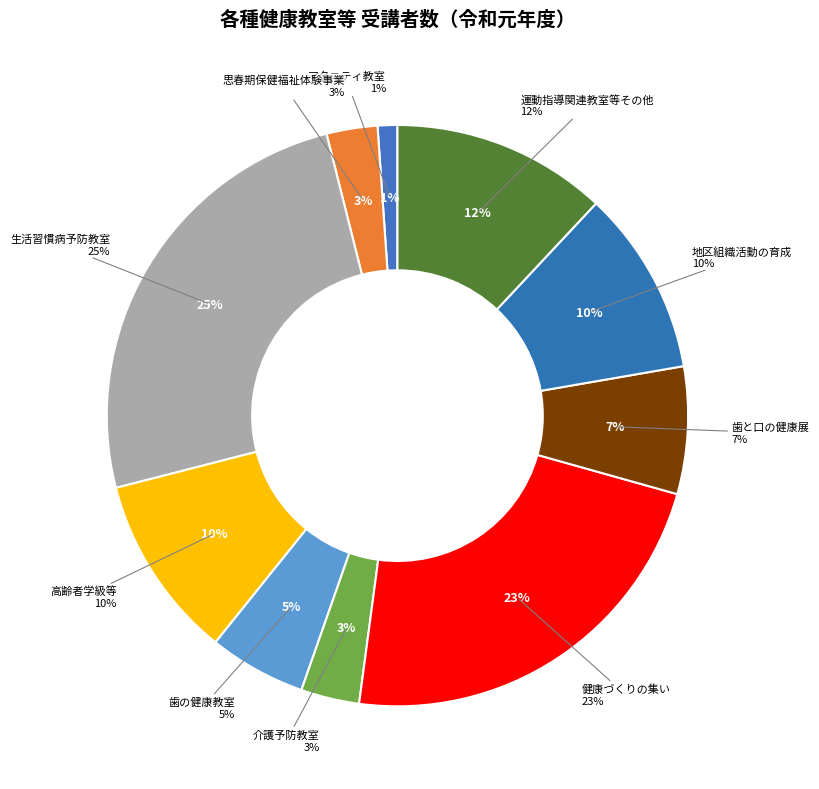

The 高齢者学級等 slice represents 10% of the pie. True or false?

True